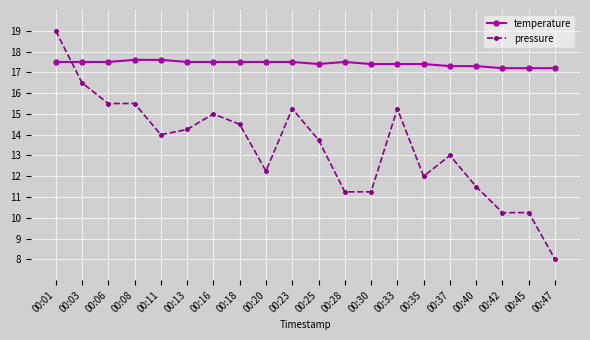

What is the difference between the maximum and minimum values in the pressure series?

11.0